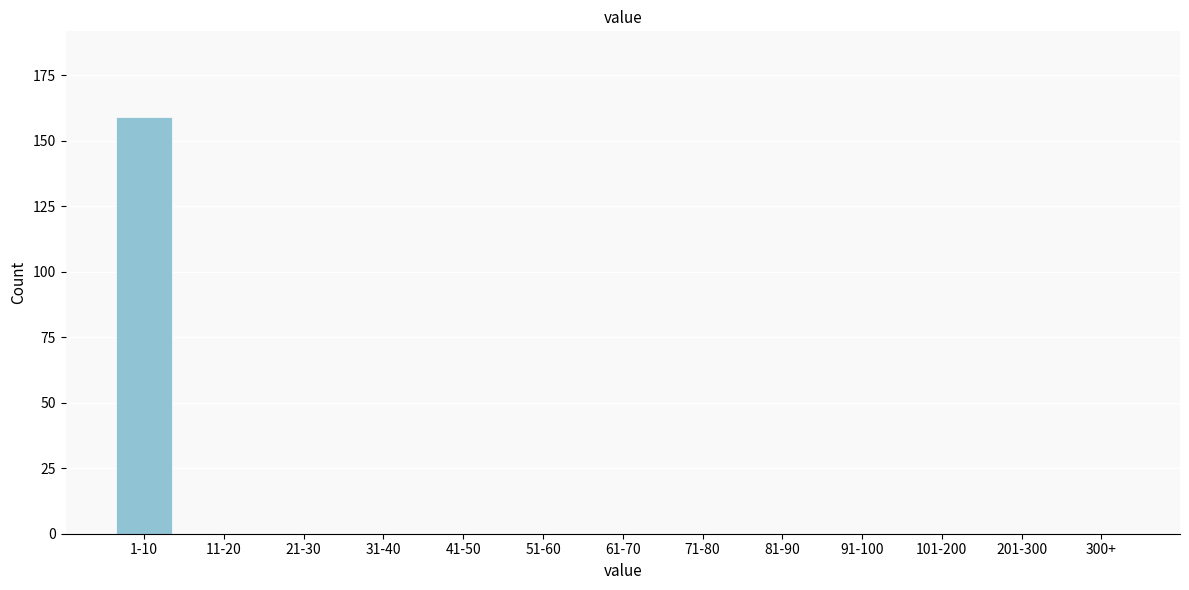

Reading left to right, extract all data points from this chart.

1-10=159	11-20=0	21-30=0	31-40=0	41-50=0	51-60=0	61-70=0	71-80=0	81-90=0	91-100=0	101-200=0	201-300=0	300+=0